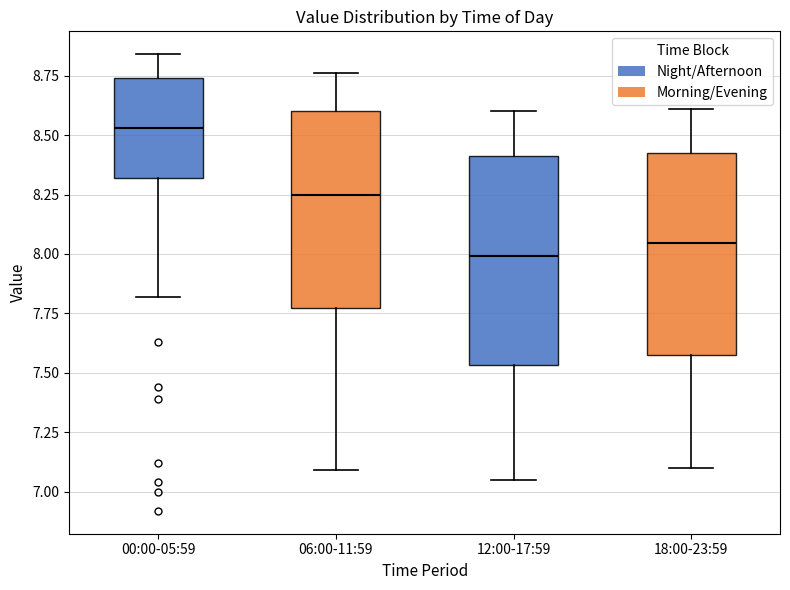

Reading left to right, transcribe this box plot: for each box, give where its median line is, the range the box spans, and where its two whiskers end, as read against the y-axis. The values are not printed on the chart, so give them approximately, as read against the axis.

00:00-05:59: median 8.55, box 8.30 to 8.75, whiskers 7.80 to 8.85
06:00-11:59: median 8.25, box 7.75 to 8.60, whiskers 7.10 to 8.75
12:00-17:59: median 8.00, box 7.55 to 8.40, whiskers 7.05 to 8.60
18:00-23:59: median 8.05, box 7.60 to 8.40, whiskers 7.10 to 8.60